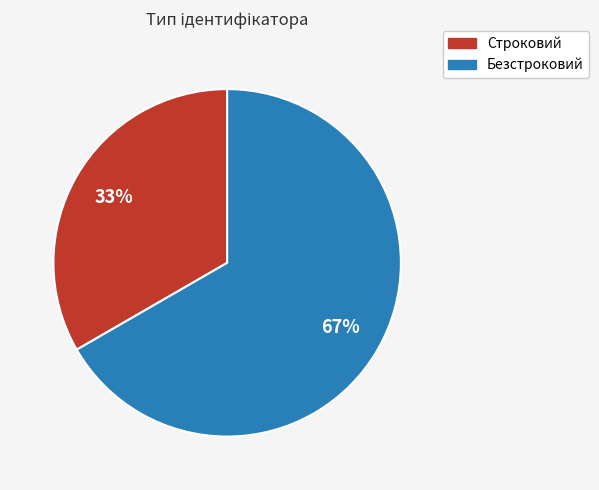

To the nearest percent, what is the average slice percentage?

50%